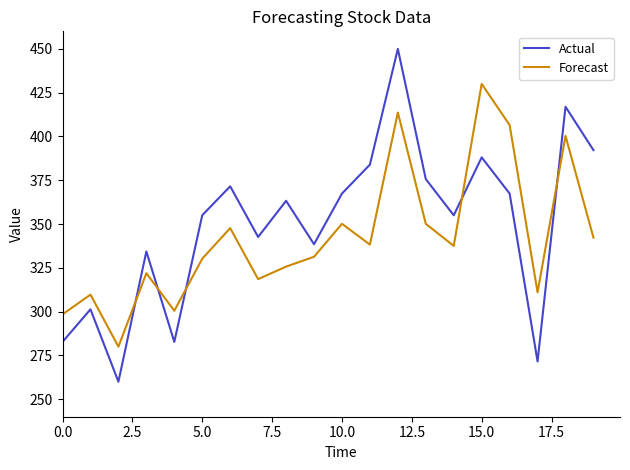

List the series in order of their peak value, highest first.

Actual, Forecast